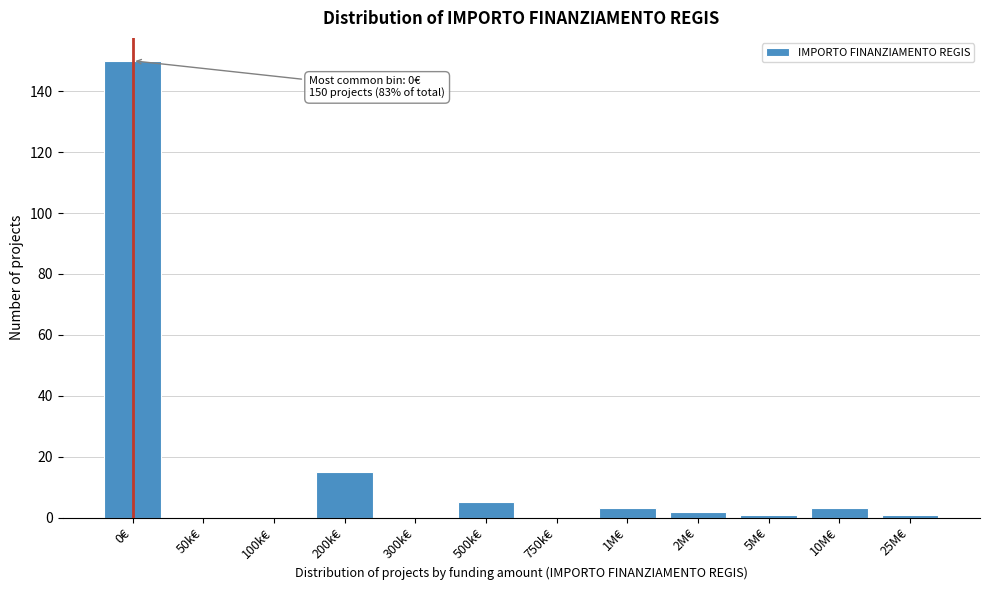

What is the sum of all values?

180